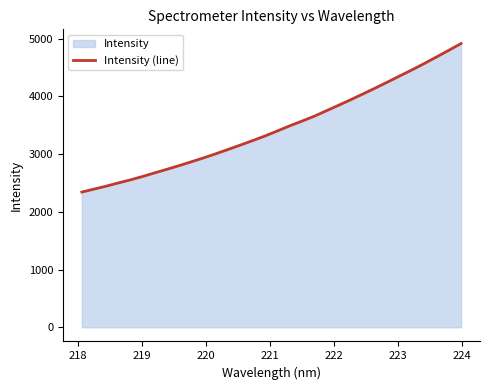

What is the smallest value displayed?

2342.3